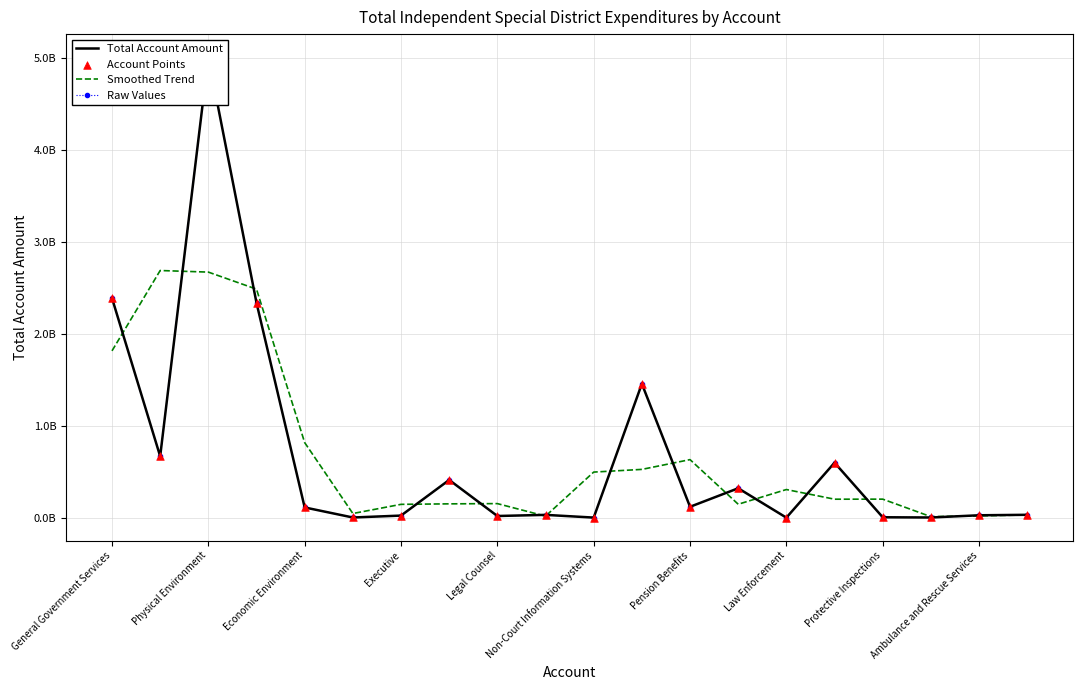

Which series reaches the minimum Y coordinate?

Total Account Amount